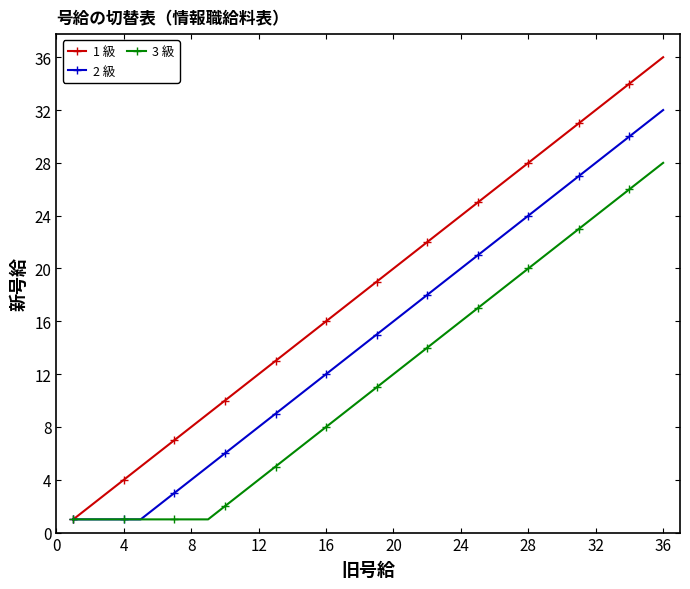

How many categories are shown in the chart?

36